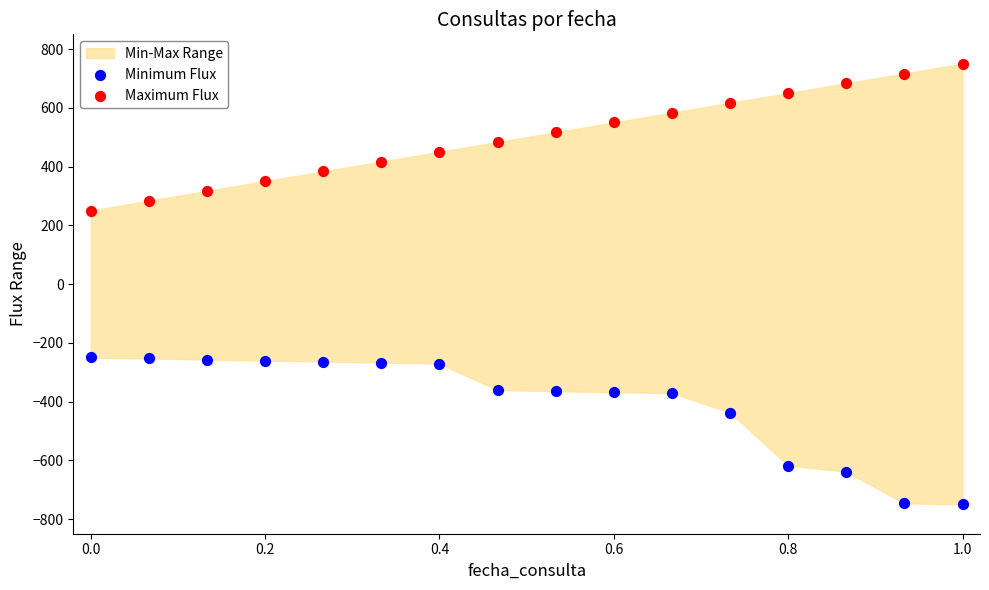

Across all data points, what is the range of X values (max minus min)?

1.0